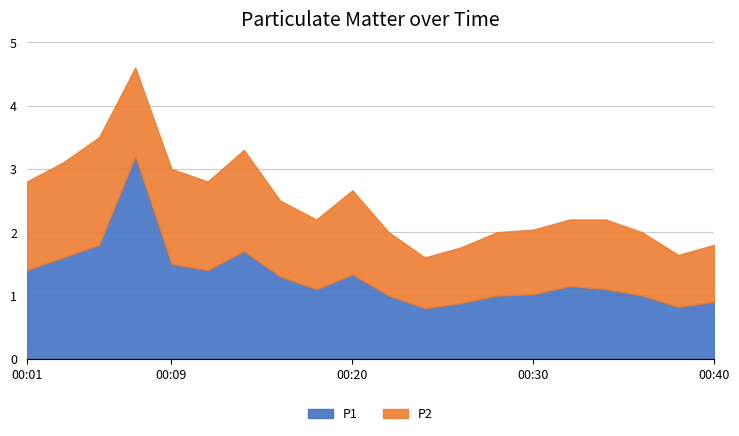

True or false: P1 and P2 intersect in this chart.

False